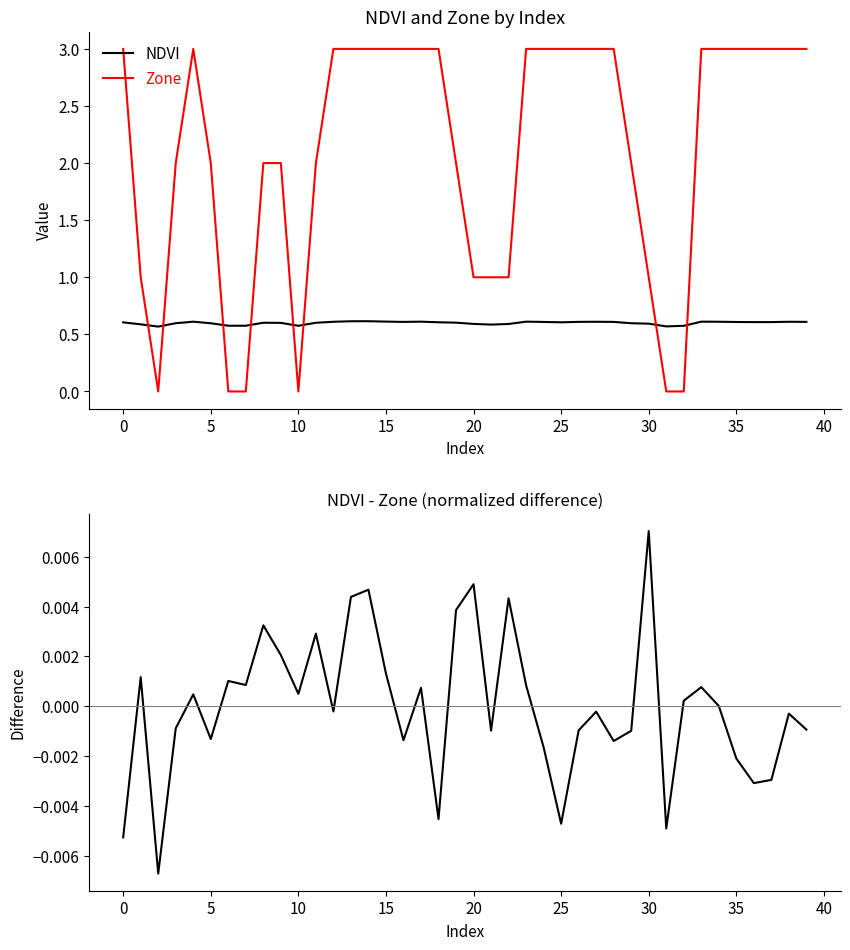

Which series ends up on top after the final intersection of Zone and NDVI?

Zone